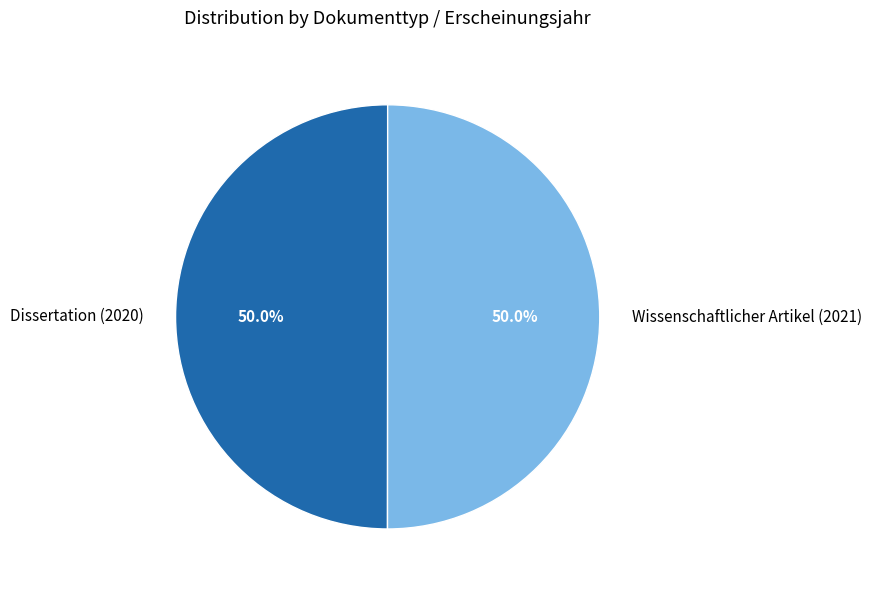

Approximately how many times larger is the value at Dissertation (2020) compared to Wissenschaftlicher Artikel (2021)?

1.0